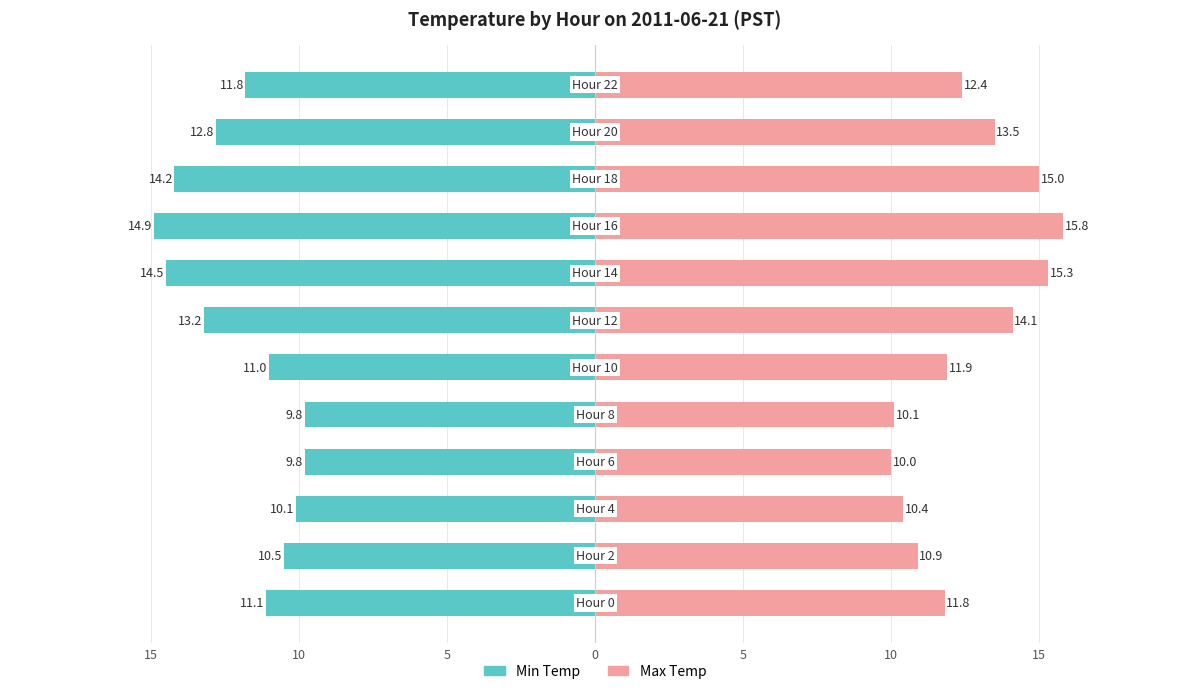

Which series changed the most between 5 and 20?

Min Temp